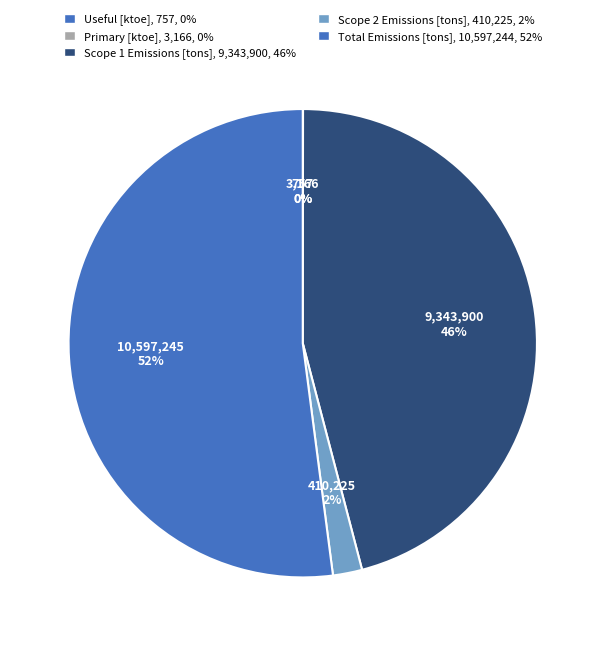

To the nearest percent, what is the combined percentage of Primary [ktoe] and Scope 2 Emissions [tons]?

2%